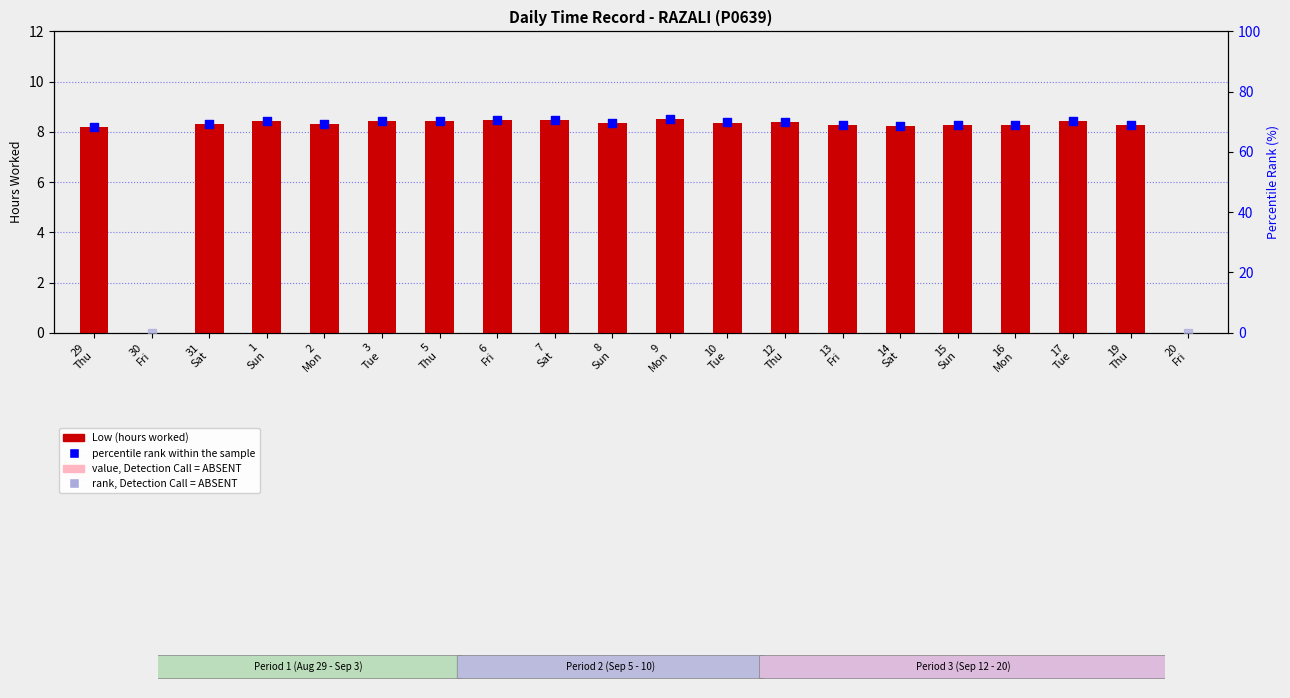

What is the ratio of the value at 16 Mon to the value at 13 Fri?

1.0